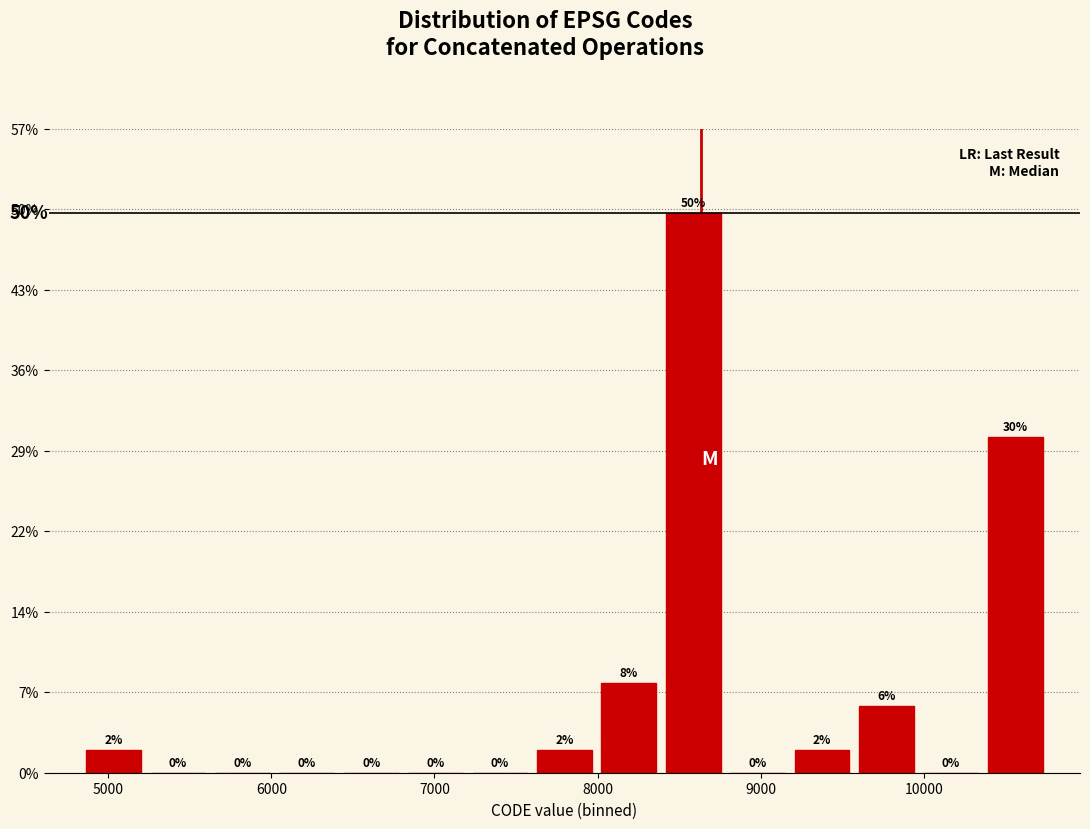

Read against the x-axis, roughly where is the centre of the tallest bar?

8600